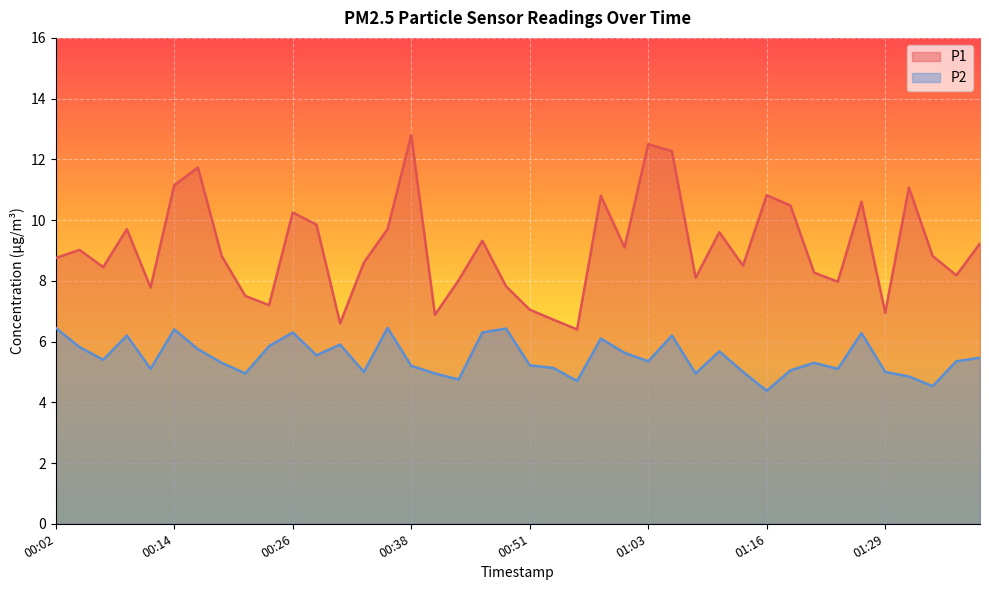

At which label does P2 reach its minimum?

01:16